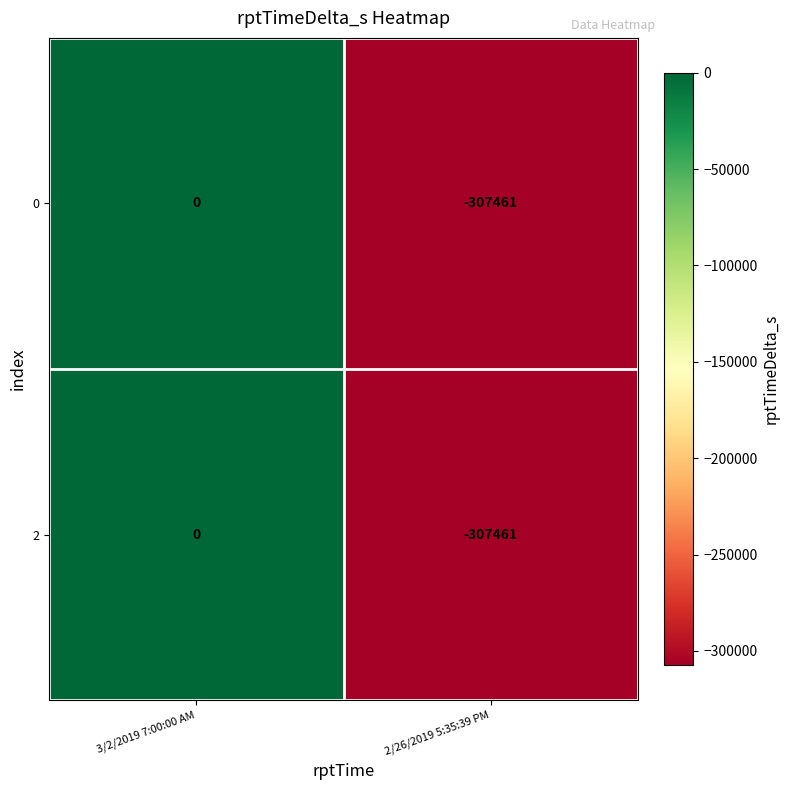

How many negative values does the 2 series have?

1